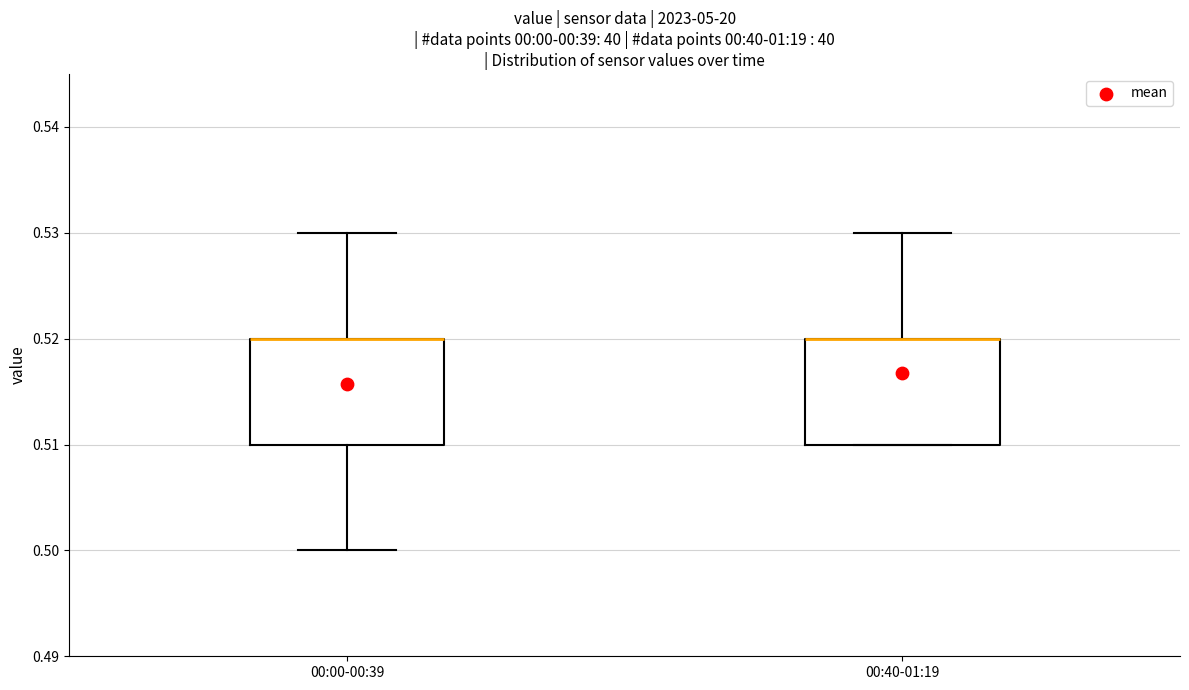

Where is the upper edge of the box for 00:00-00:39 on the y-axis? The values are not printed on the chart, so give them approximately, as read against the axis.

0.52